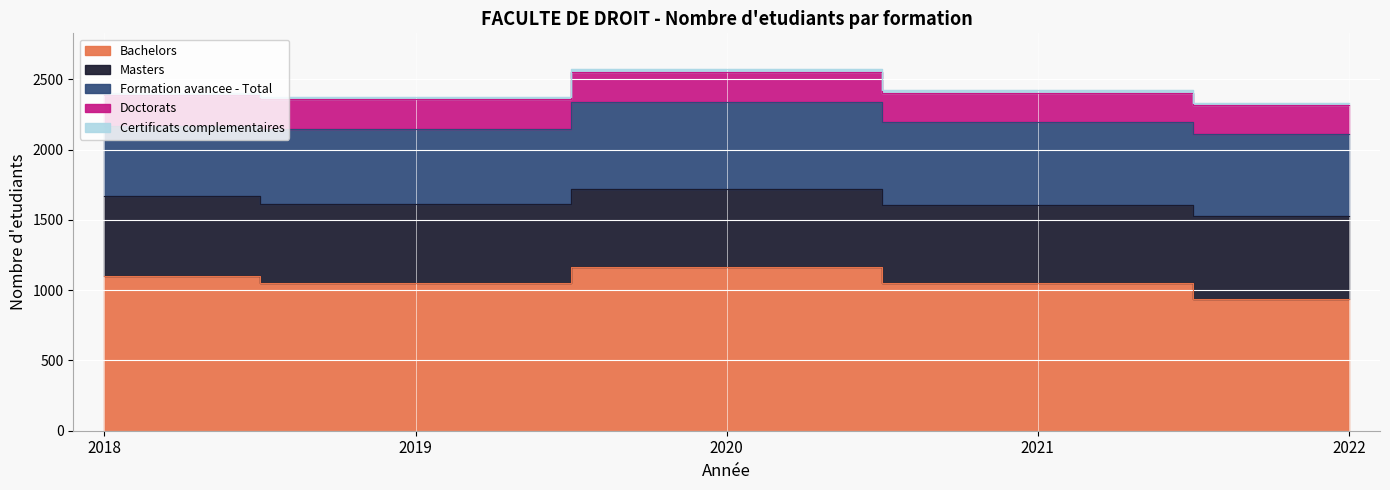

At how many categories does at least one series exceed 978?

4